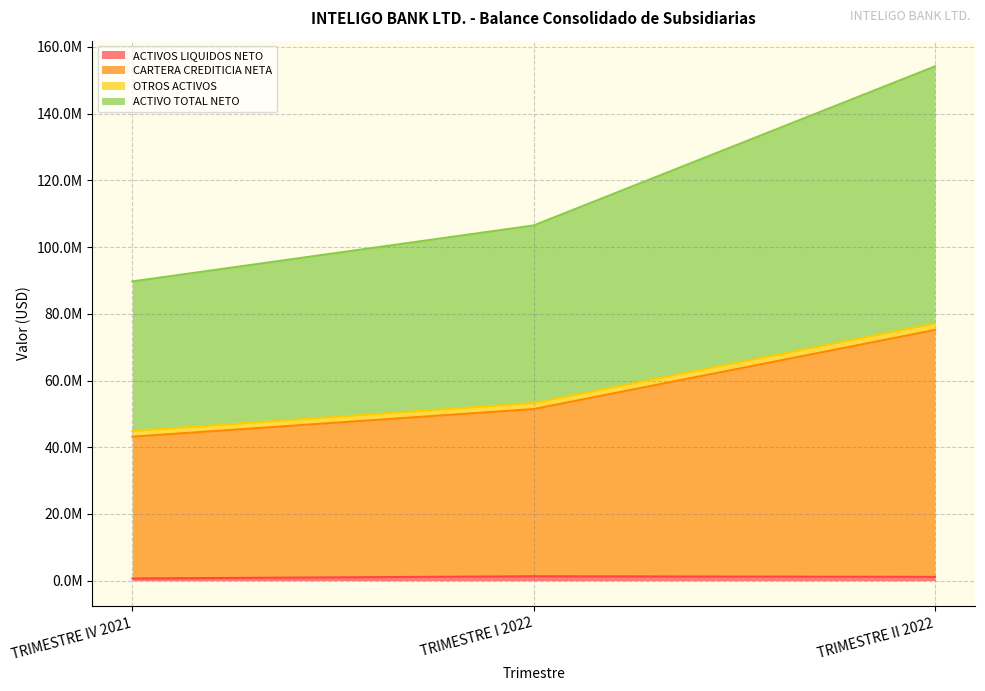

What is the minimum value for ACTIVO TOTAL NETO?

44853496.1